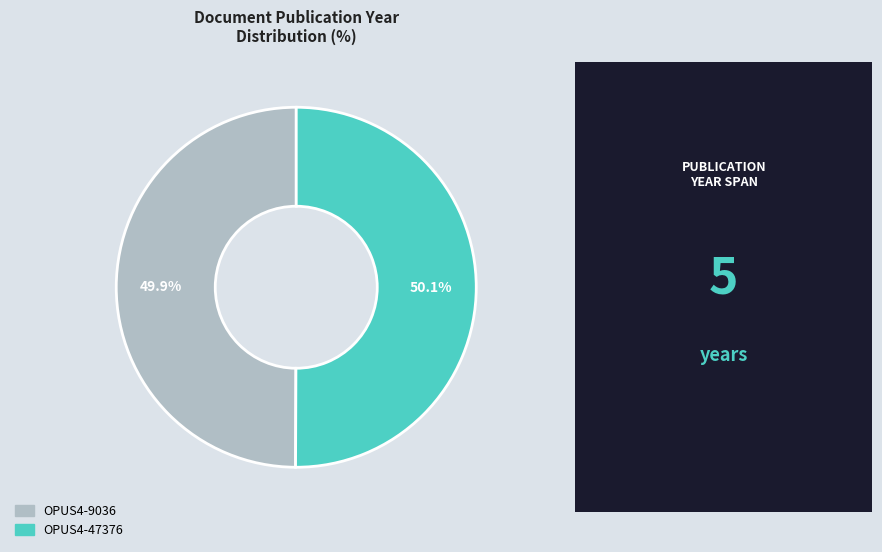

To the nearest percent, what is the average slice percentage?

50%